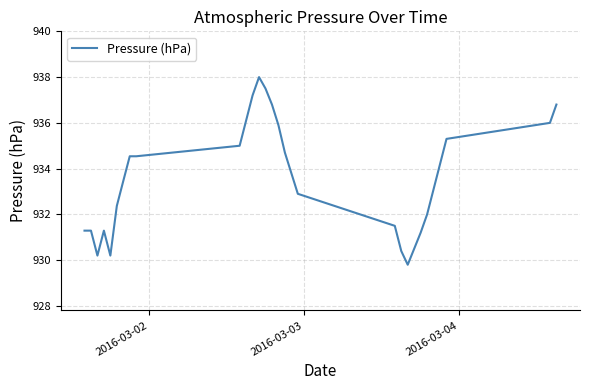

Does the chart have visible grid lines?

Yes